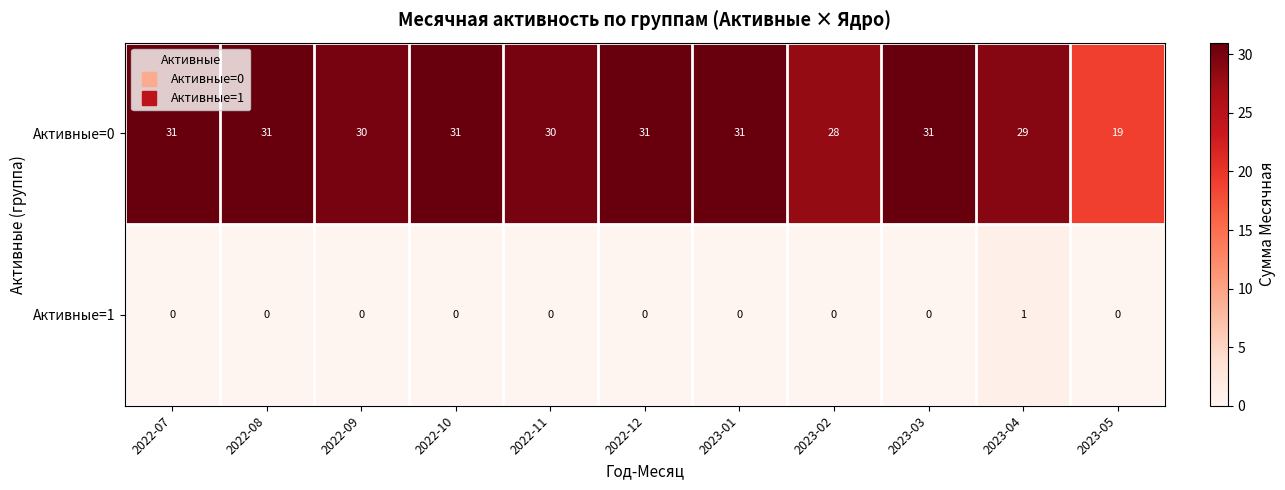

Reading left to right, transcribe all the data shown in this chart.

Активные=0: 2022-07=31	2022-08=31	2022-09=30	2022-10=31	2022-11=30	2022-12=31	2023-01=31	2023-02=28	2023-03=31	2023-04=29	2023-05=19
Активные=1: 2022-07=0	2022-08=0	2022-09=0	2022-10=0	2022-11=0	2022-12=0	2023-01=0	2023-02=0	2023-03=0	2023-04=1	2023-05=0